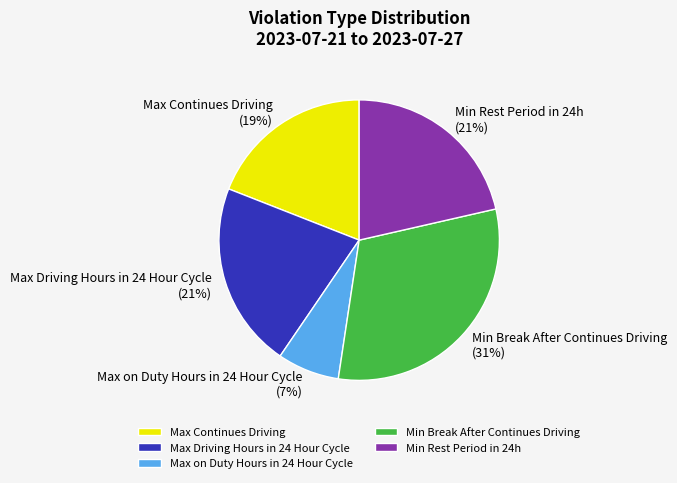

Is the sum of Min Break After Continues Driving and Min Rest Period in 24h greater than half?

Yes